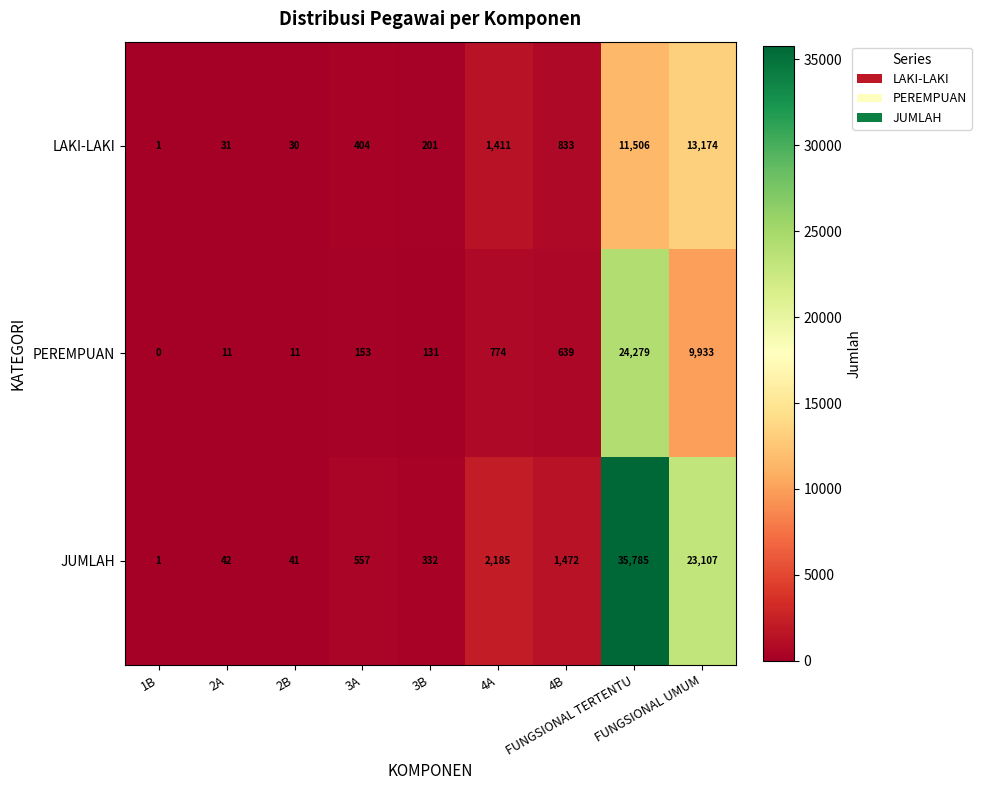

Rank the series by their maximum value, from highest to lowest.

JUMLAH, PEREMPUAN, LAKI-LAKI